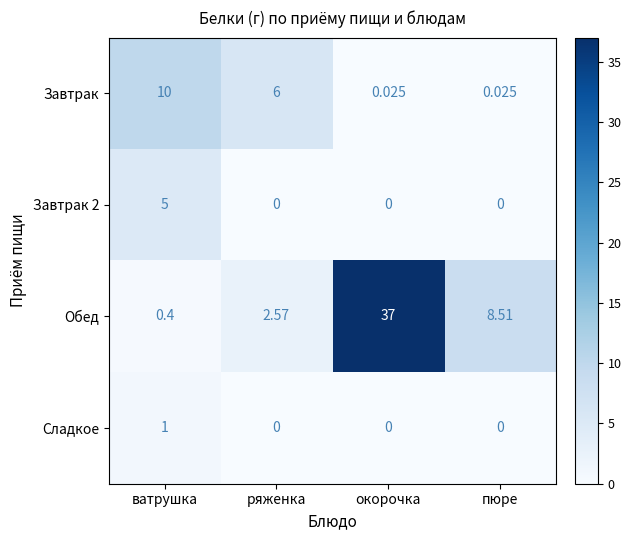

Where does the Обед series first go above 8?

окорочка